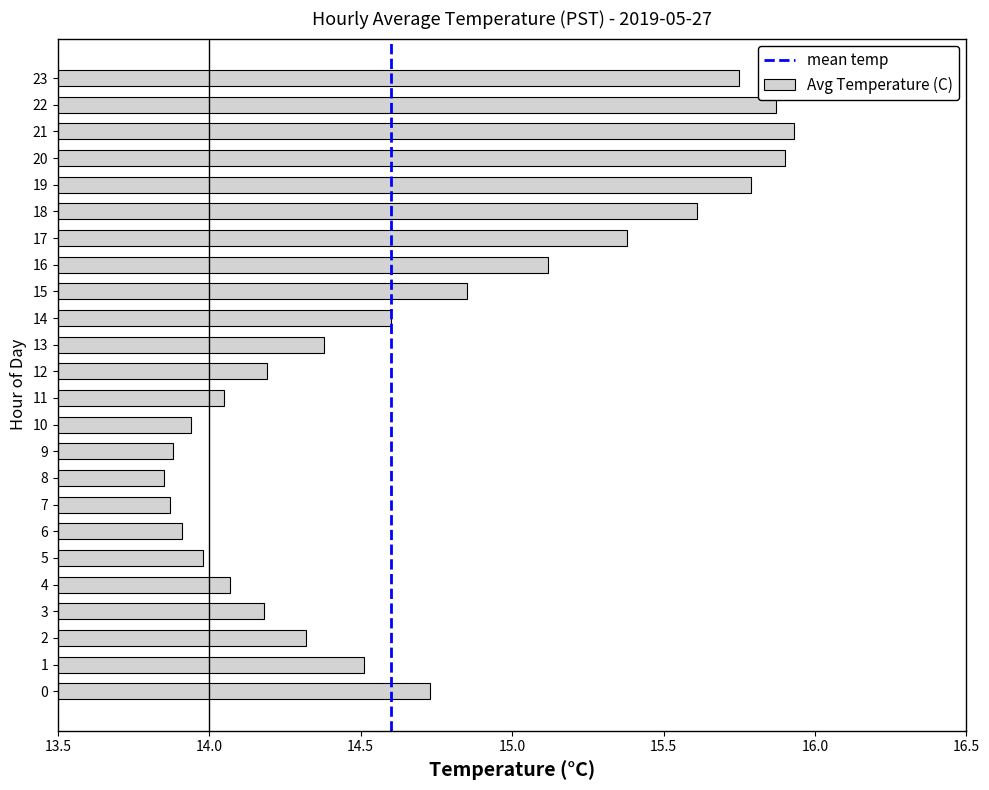

What is the difference between the maximum and minimum values?

2.1